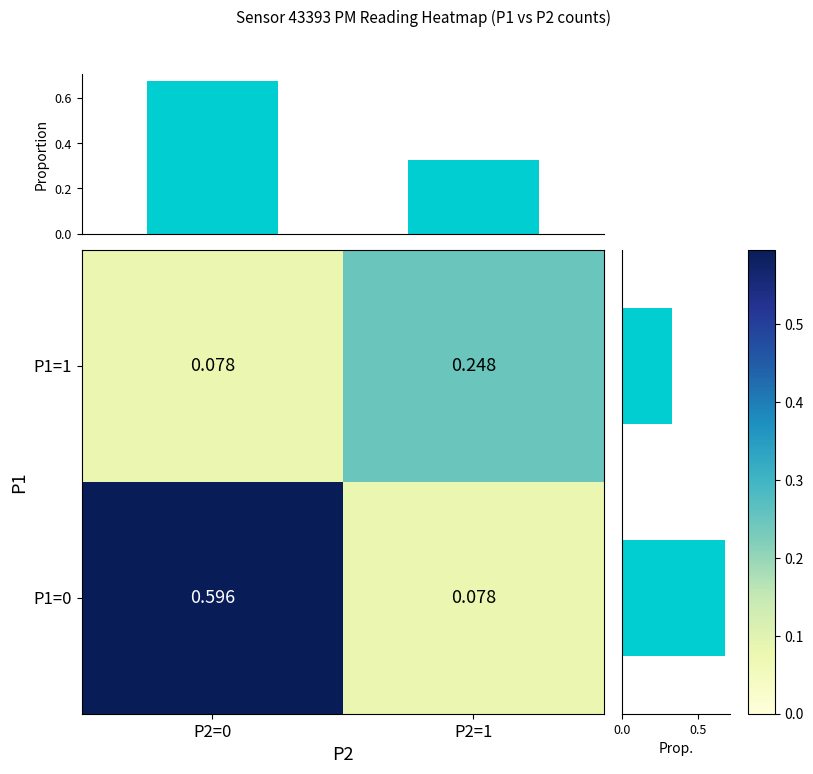

Which has a higher value, P2=1 or P2=0?

P2=0